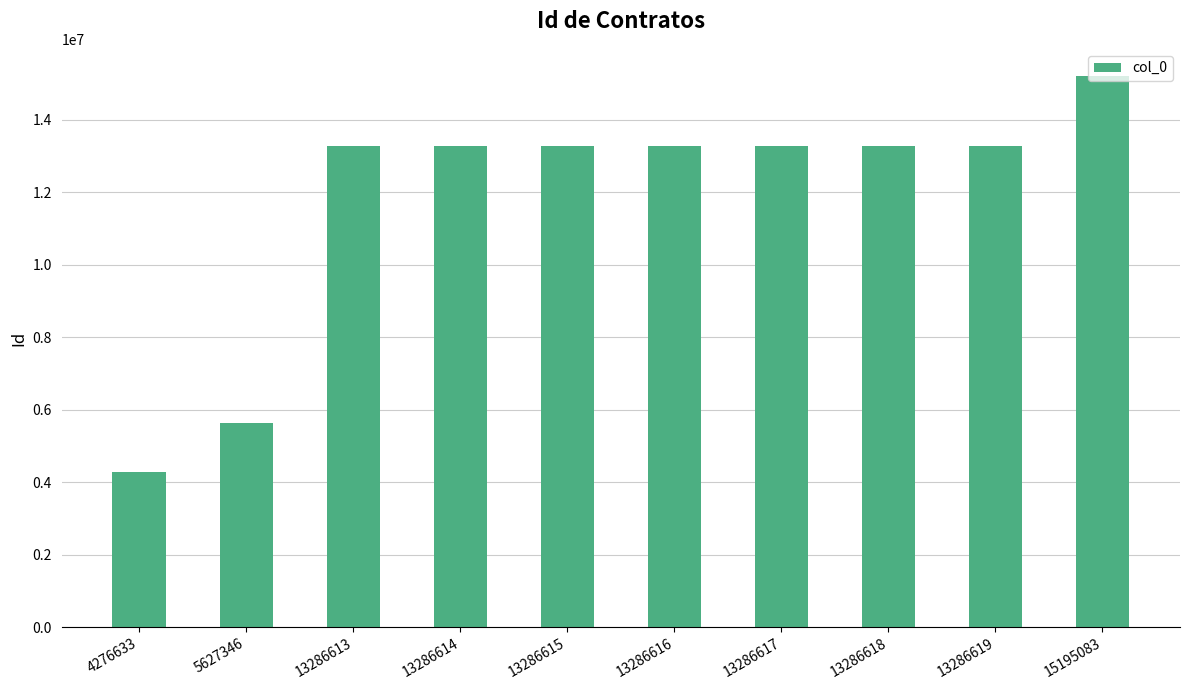

The chart shows a value of 13286617 at 13286617. True or false?

True